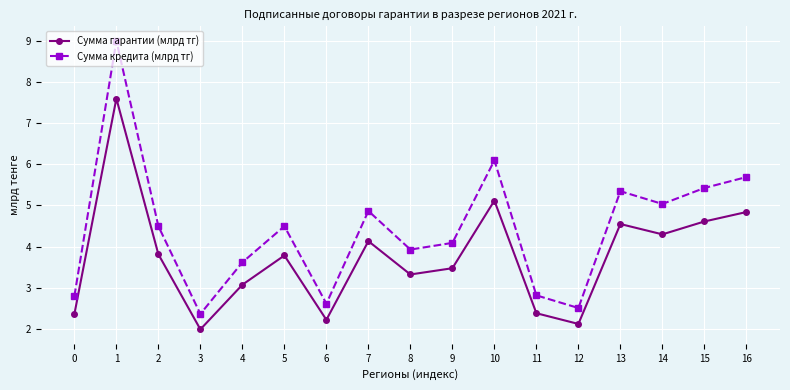

What value does the Сумма кредита (млрд тг) series have at 14?

5.0